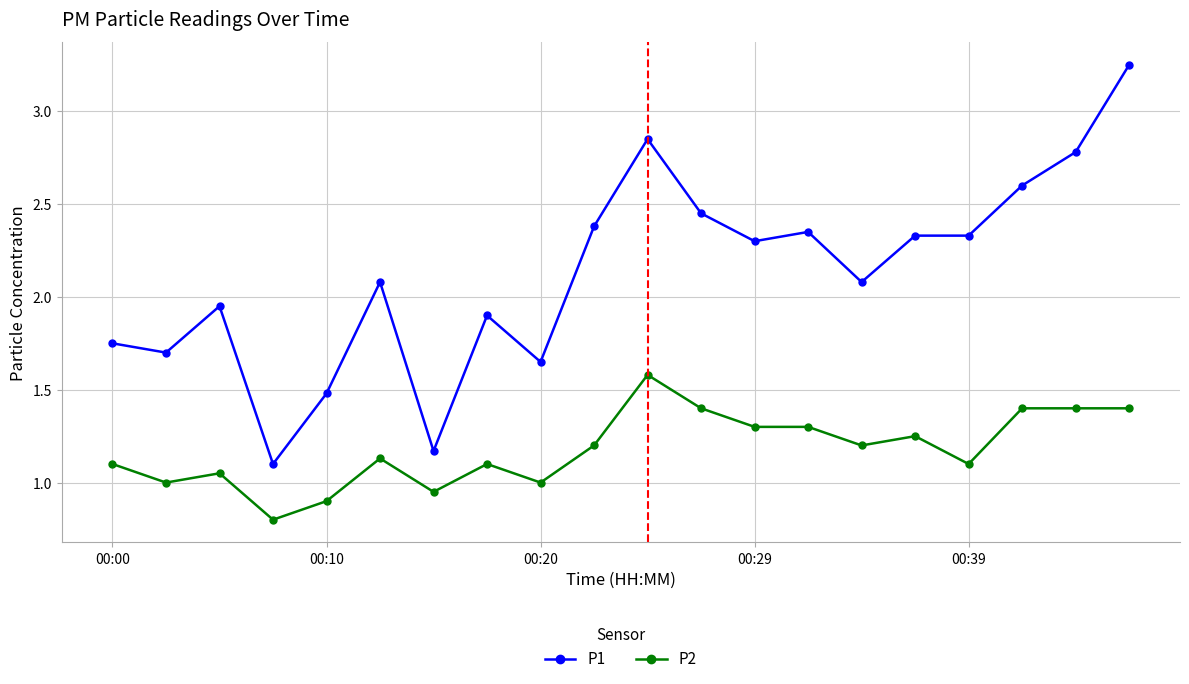

Which series has the largest total across all categories?

P1